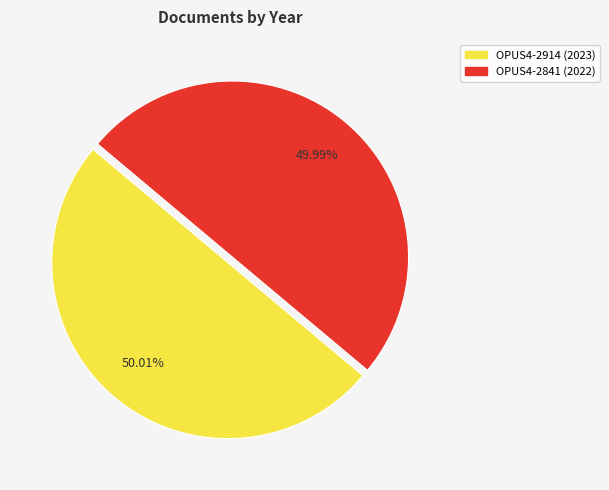

Combined, do OPUS4-2841 and OPUS4-2914 account for over 50%?

Yes